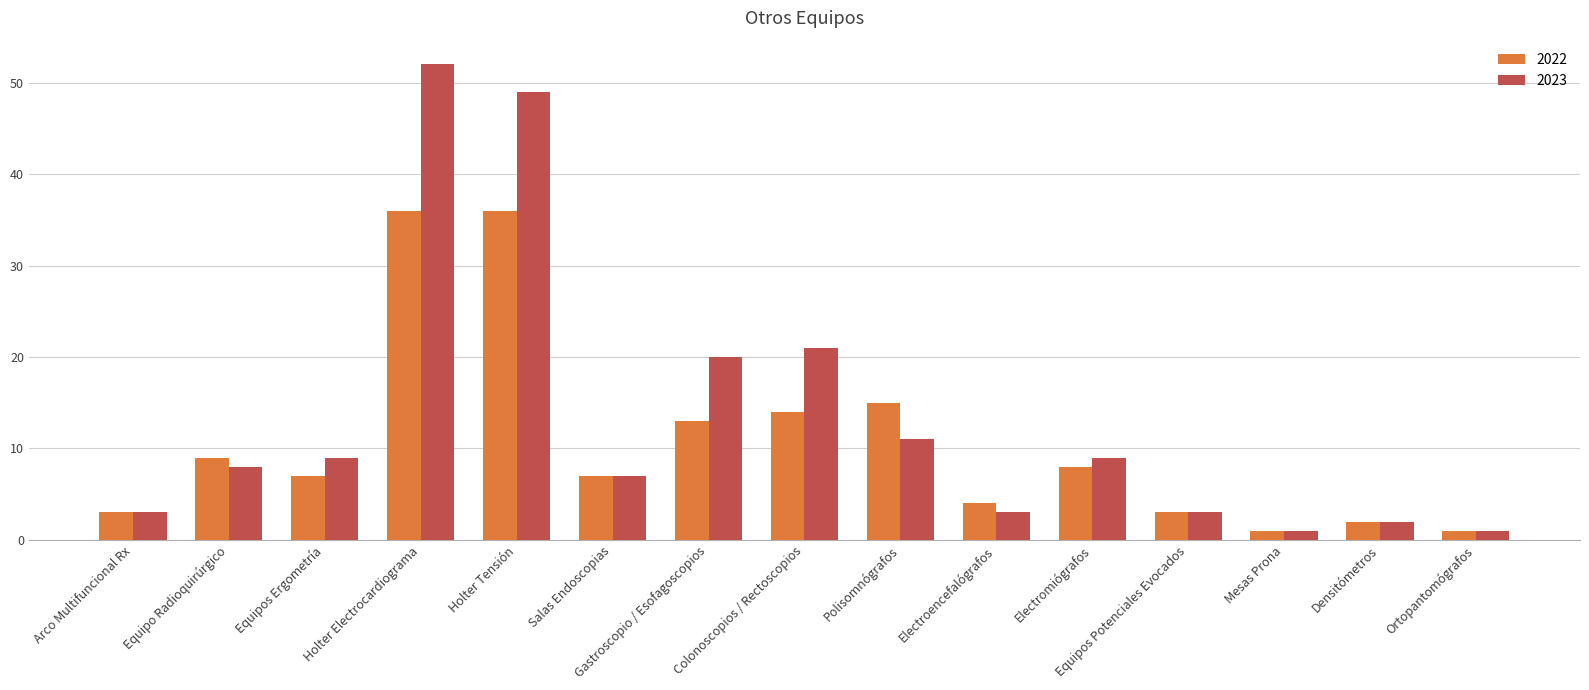

What is the difference between the maximum and minimum values in the 2022 series?

35